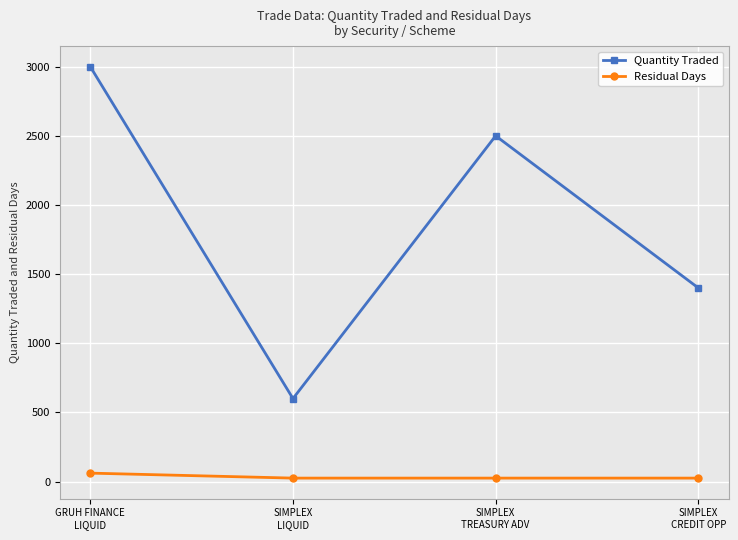

Reading right to left, what are all the values shown in this chart?

Quantity Traded: SIMPLEX
CREDIT OPP=1400	SIMPLEX
TREASURY ADV=2500	SIMPLEX
LIQUID=600	GRUH FINANCE
LIQUID=3000
Residual Days: SIMPLEX
CREDIT OPP=25	SIMPLEX
TREASURY ADV=25	SIMPLEX
LIQUID=25	GRUH FINANCE
LIQUID=61